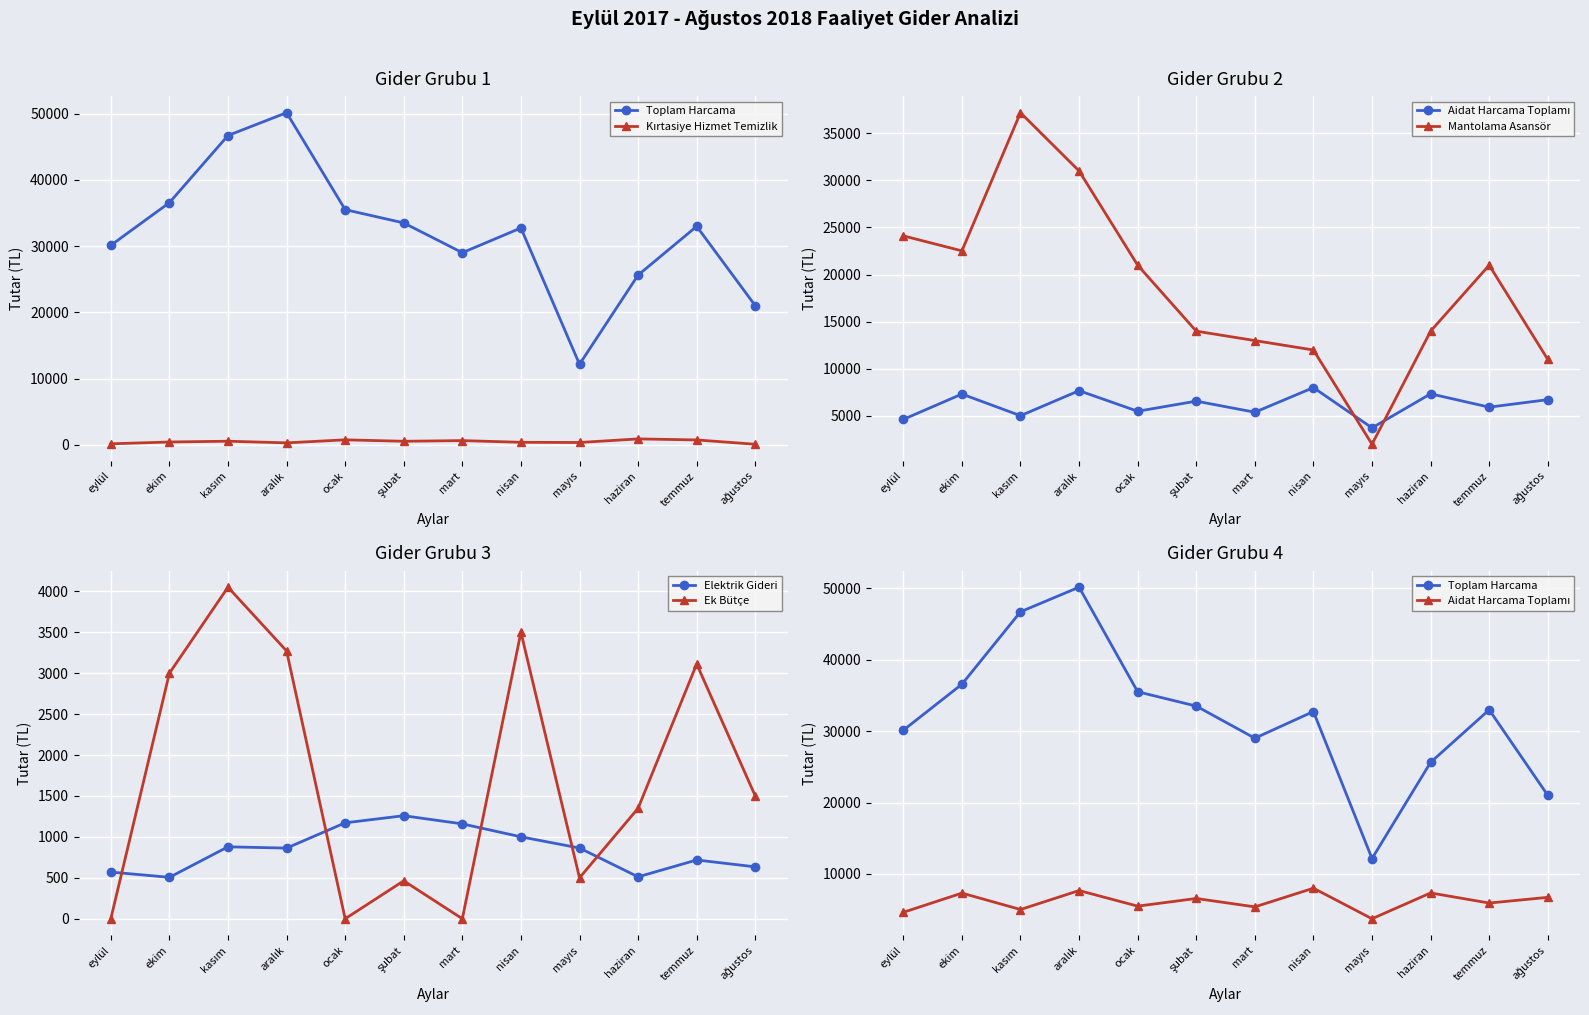

How many lines are shown in the chart?

6